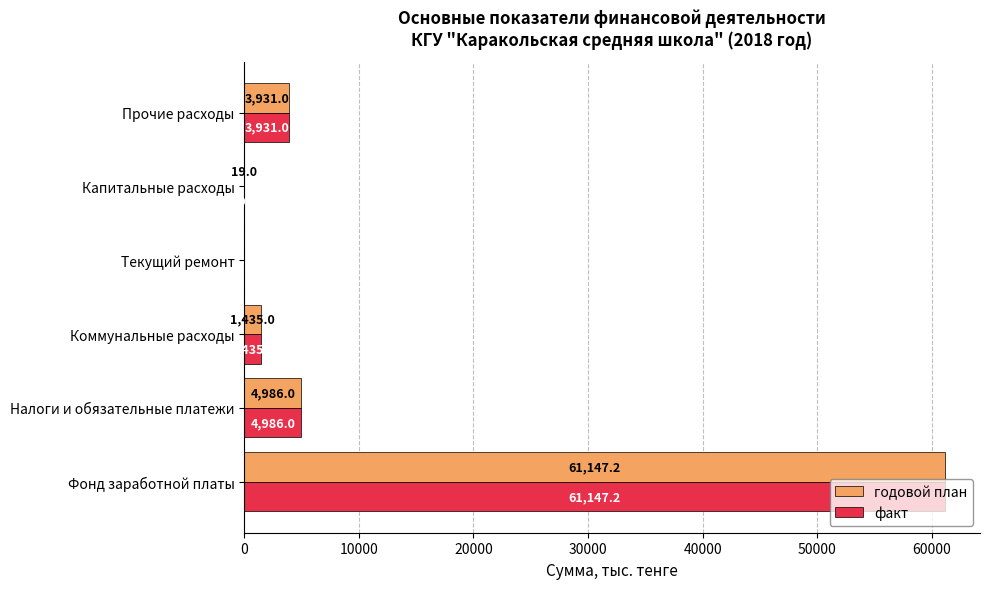

What are all the series names shown in the legend?

годовой план, факт